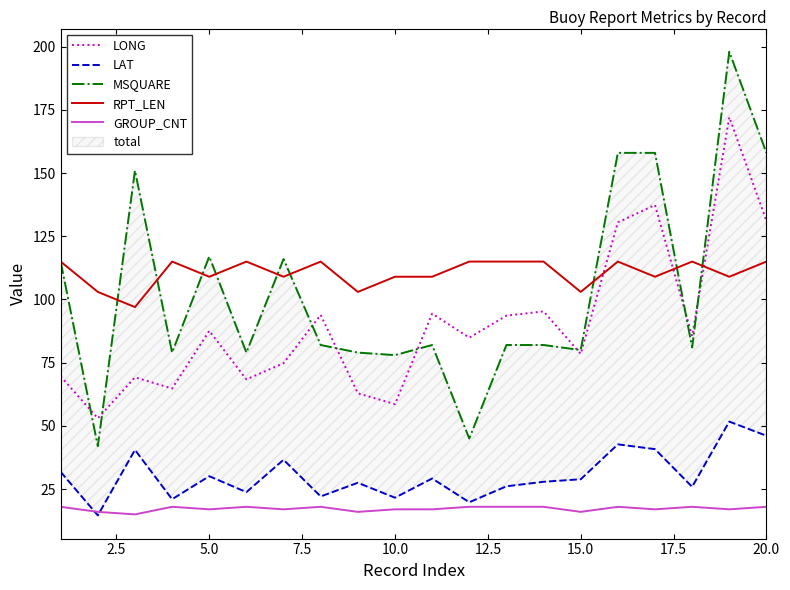

At how many categories does at least one series exceed 111?

15